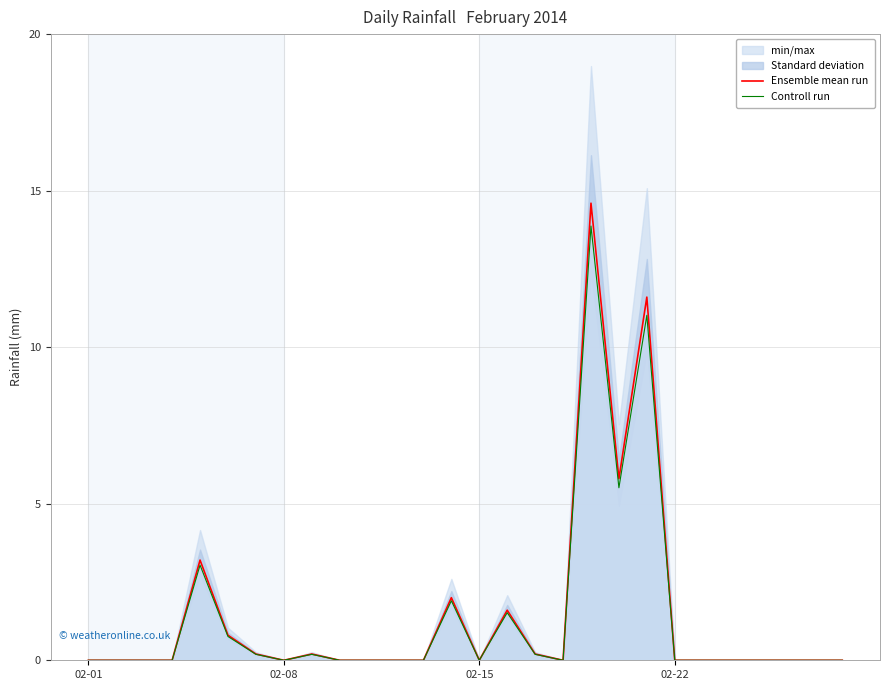

At which category is the sum across all series the highest?

18